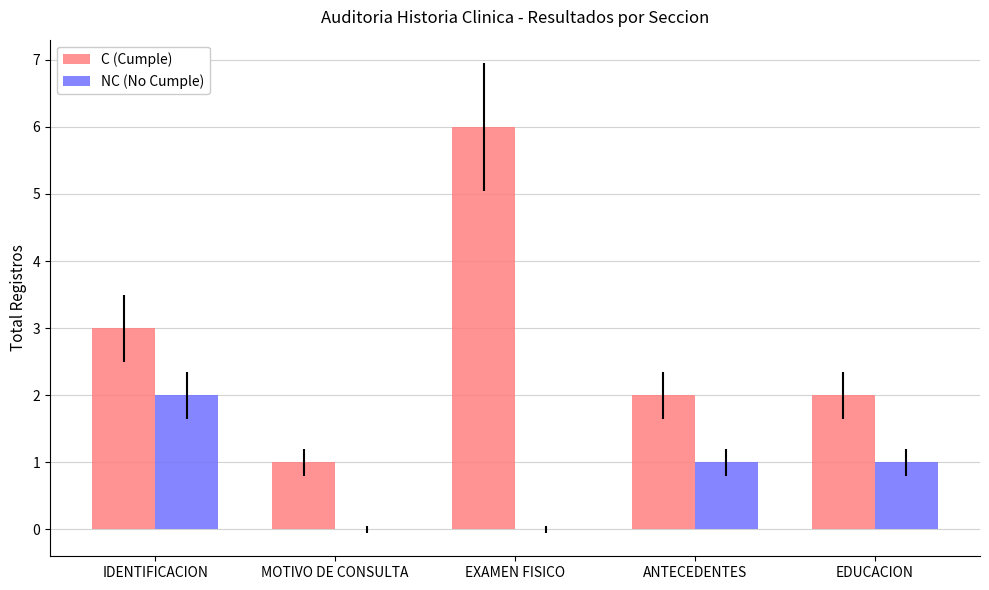

What is the sum of all NC (No Cumple) values?

4